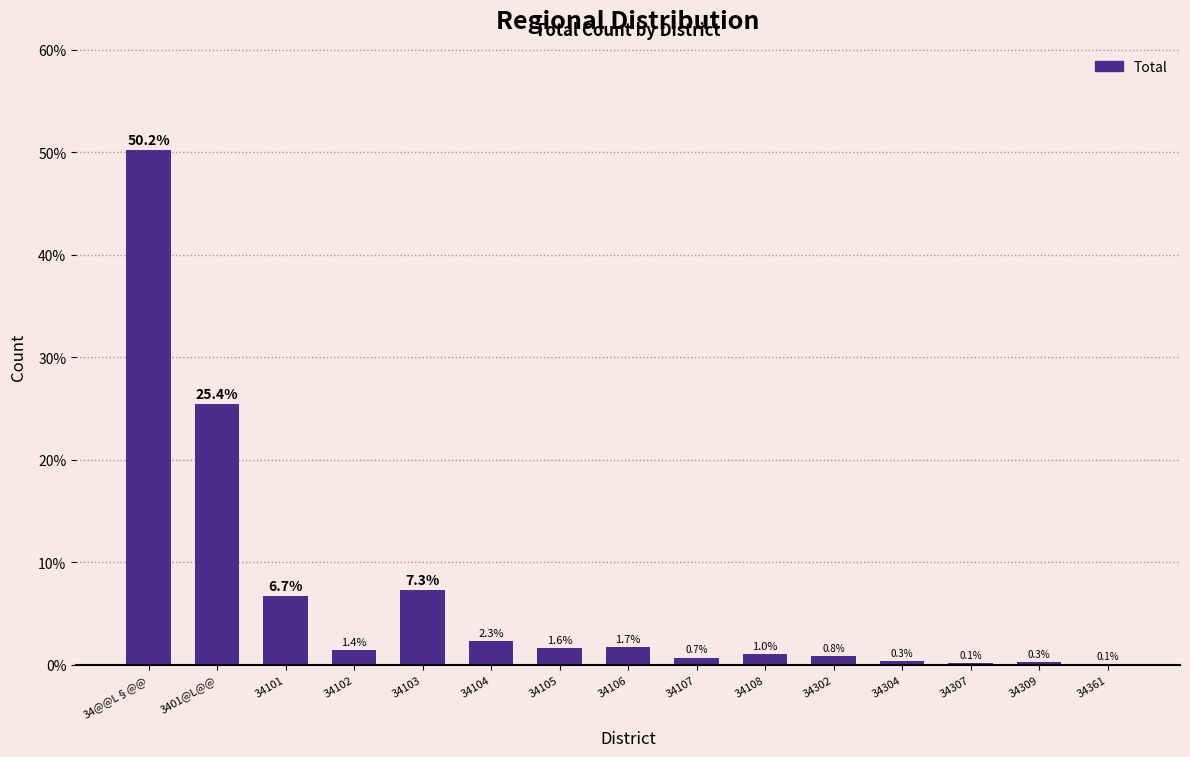

Approximately how many times larger is the value at 34106 compared to 34105?

1.1